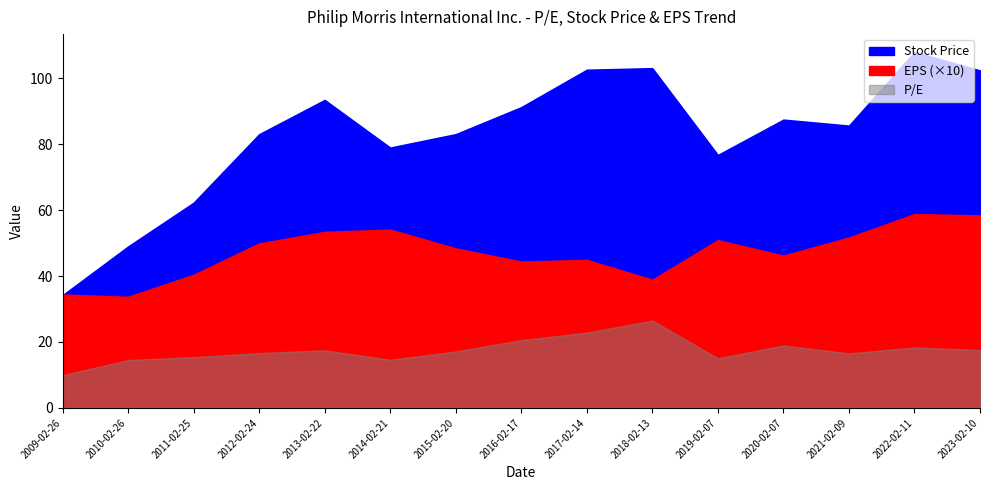

What is the maximum value shown in the chart?

108.0